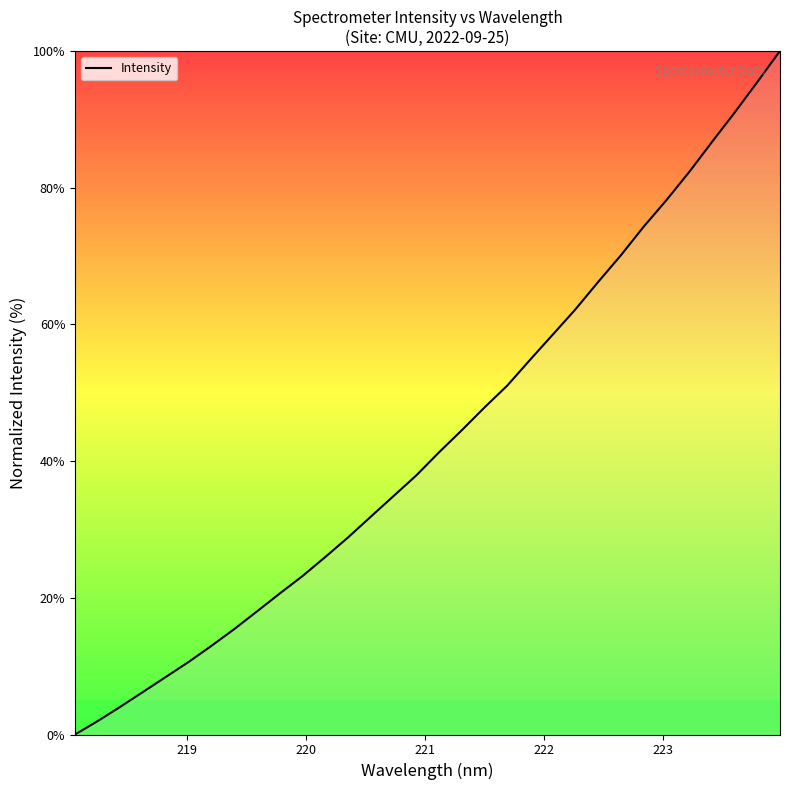

What is the maximum value shown in the chart?

100.0